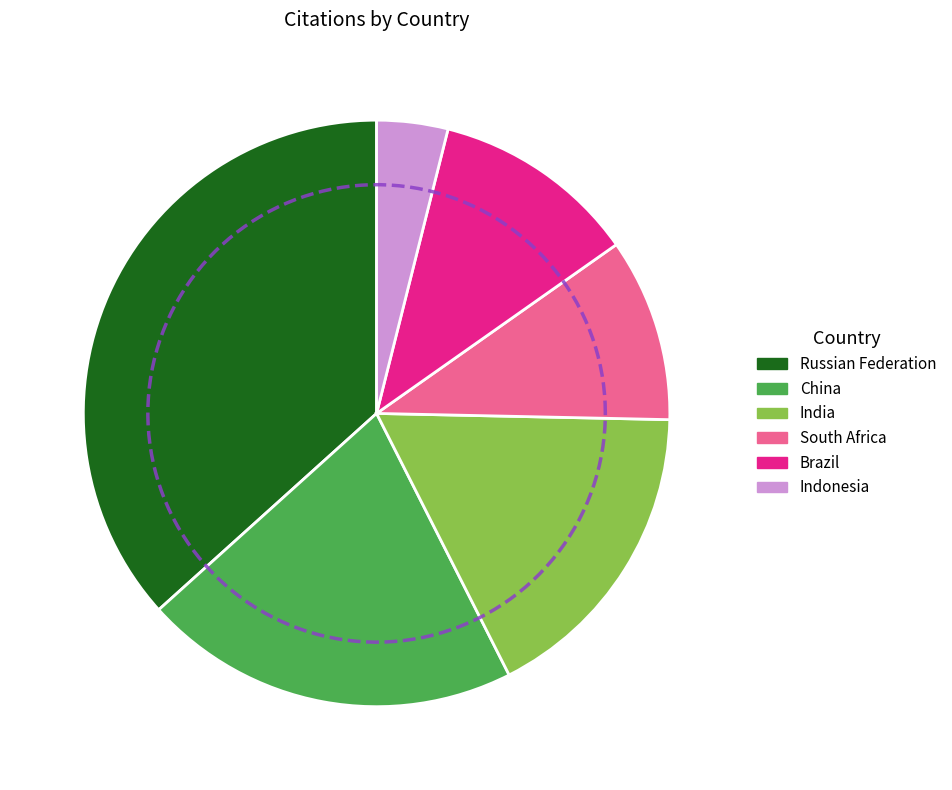

Combined, what portion of the pie is Russian Federation and India?

53.9%